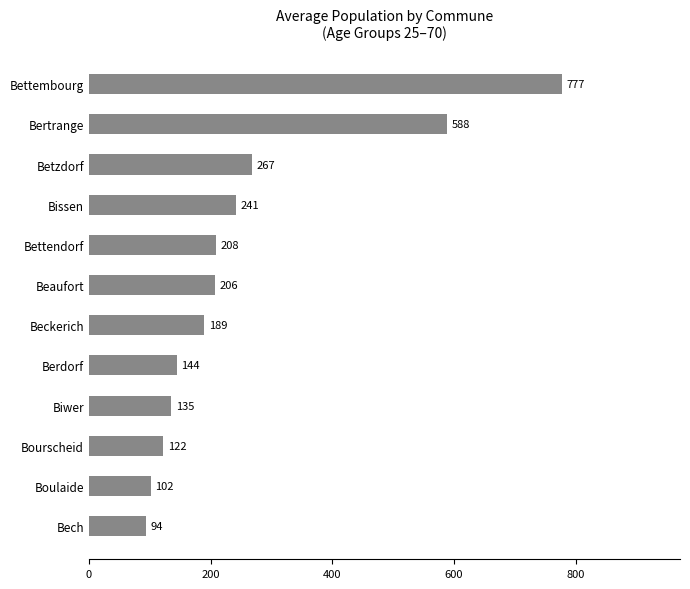

Which has a higher value, Beckerich or Bertrange?

Bertrange